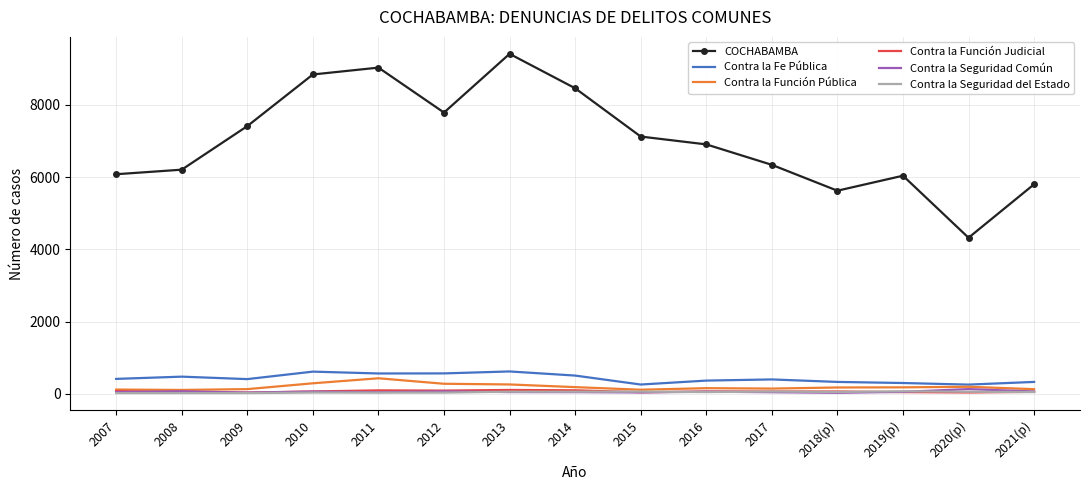

True or false: Contra la Función Judicial and COCHABAMBA cross at least once.

False